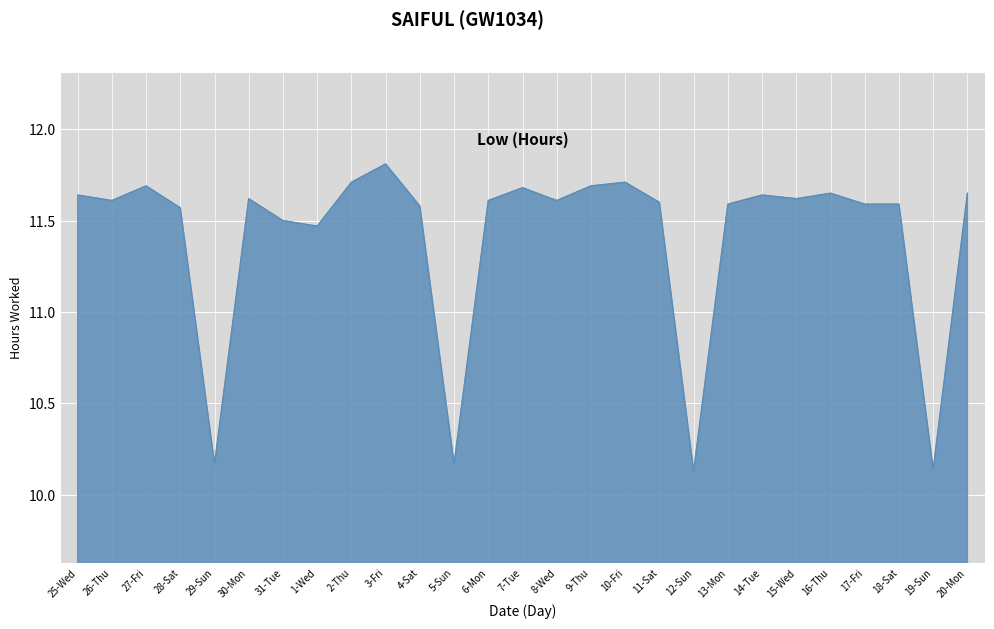

Is it true that the value at 28-Sat is 18.7?

False